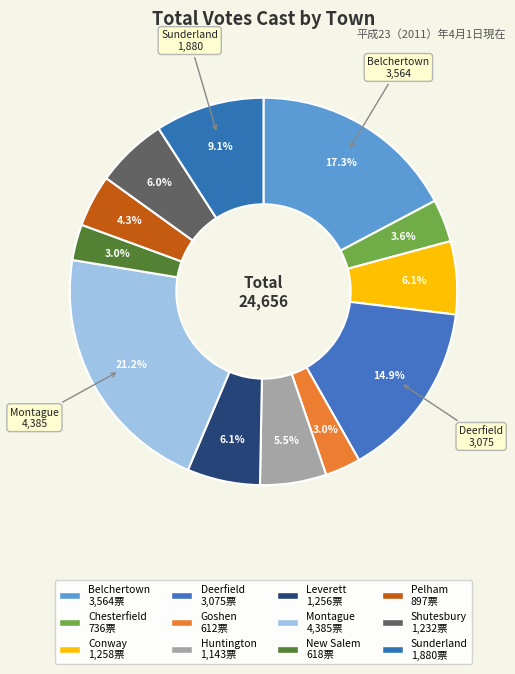

Count the number of slices in the pie.

12